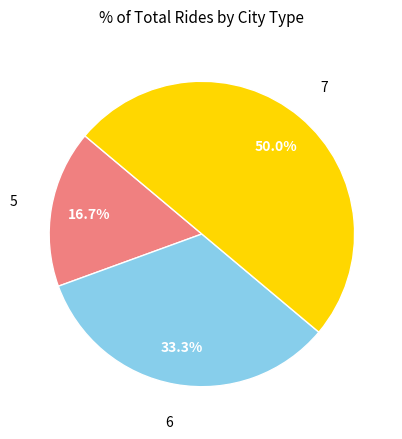

How many segments does this pie chart have?

3